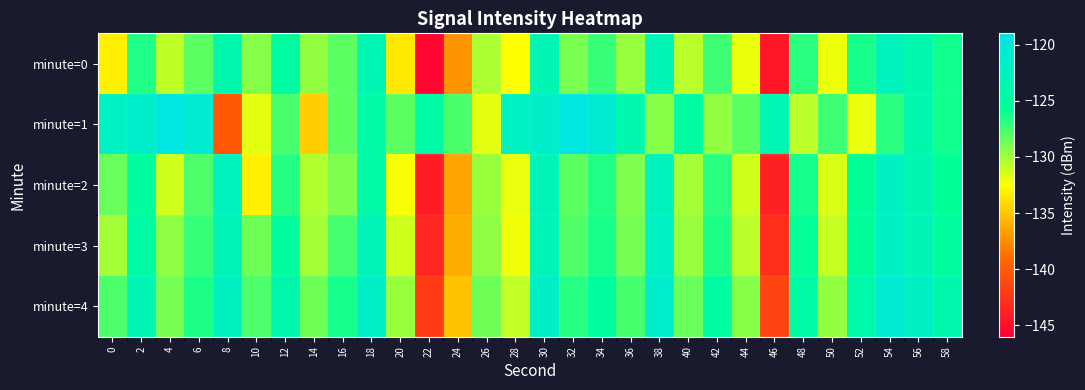

Which series has the widest spread of values?

minute=0